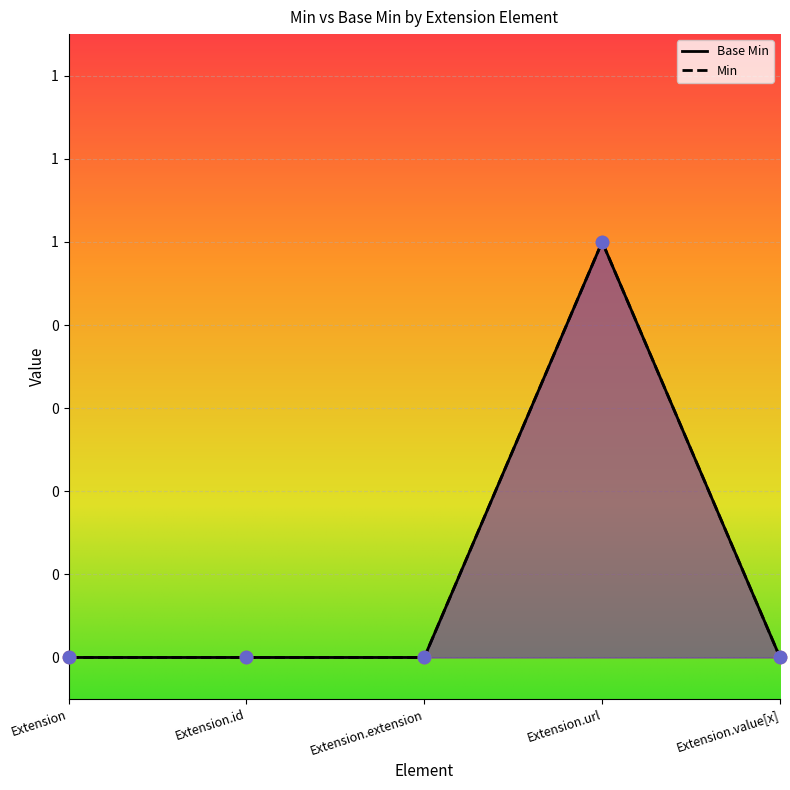

What is the change in value from Extension to Extension.url?

+1